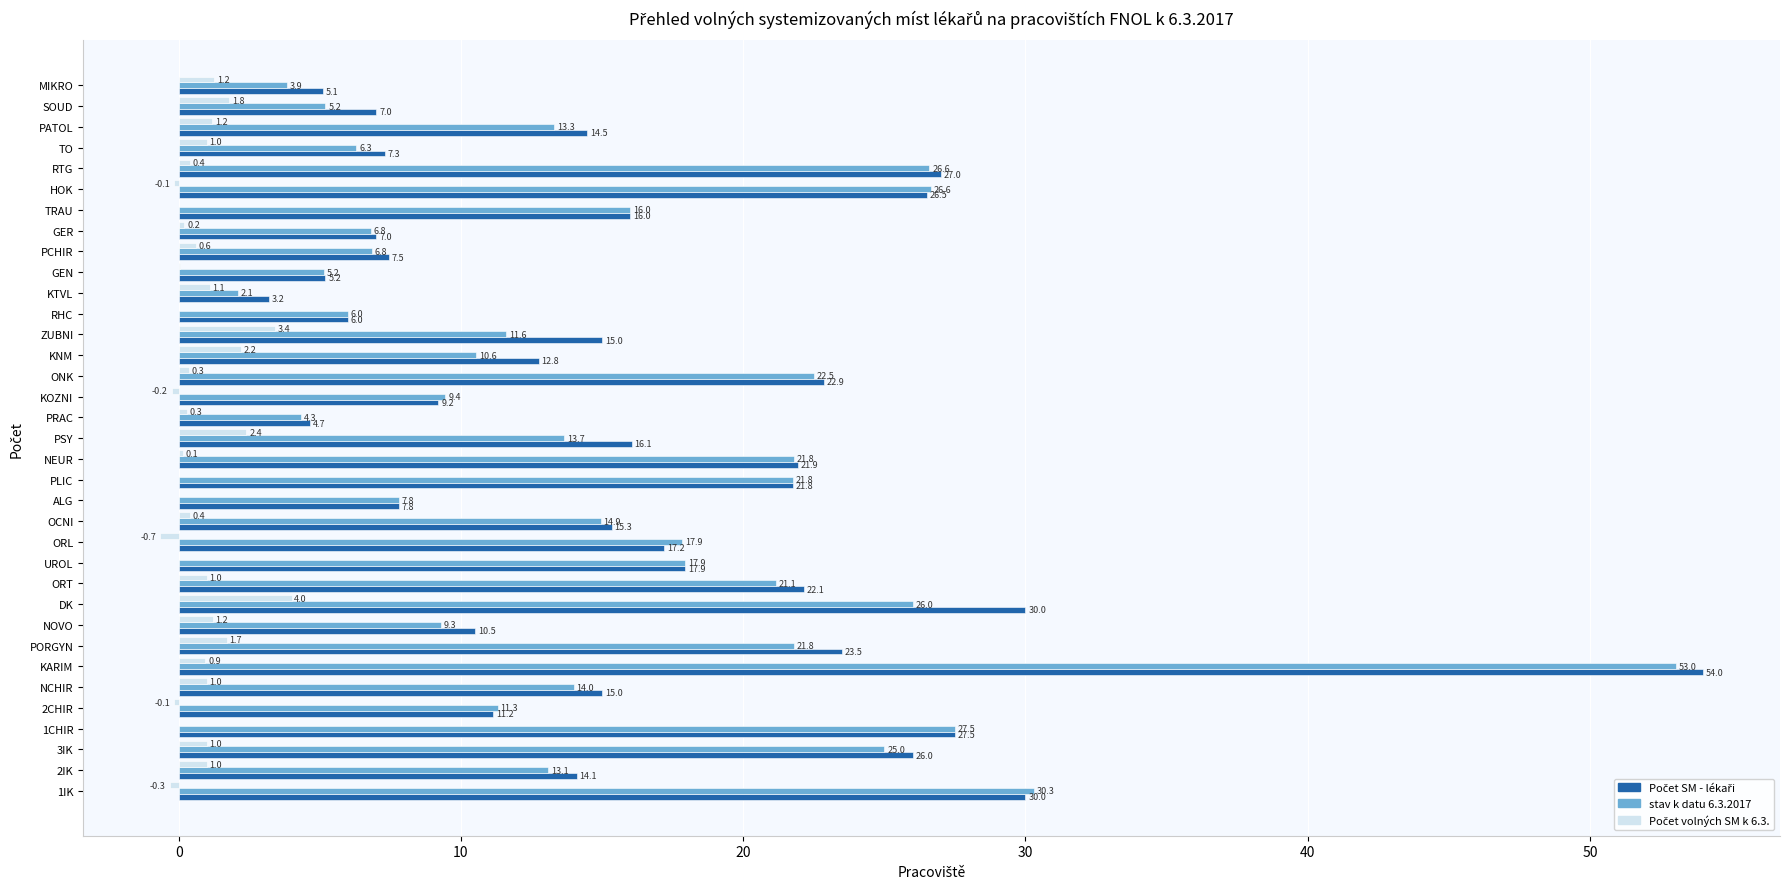

True or false: stav k datu 6.3.2017 has a value of 7.8 at ALG.

True